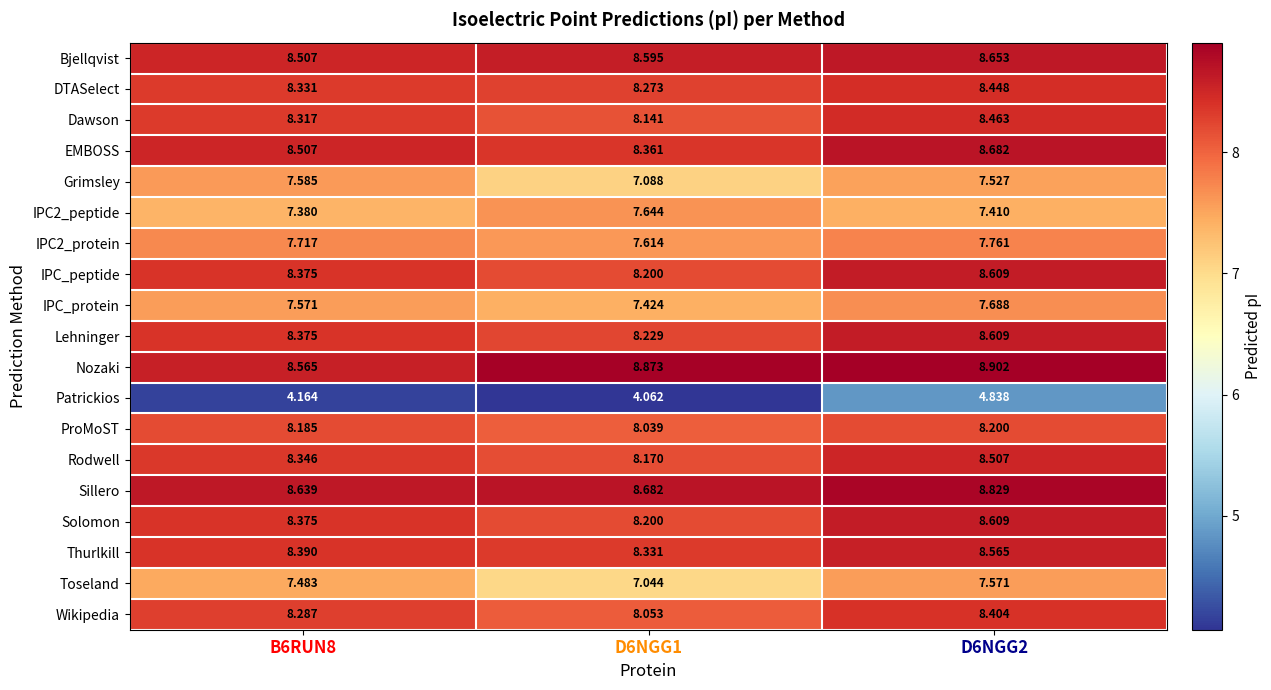

Which series has the largest total across all categories?

Nozaki